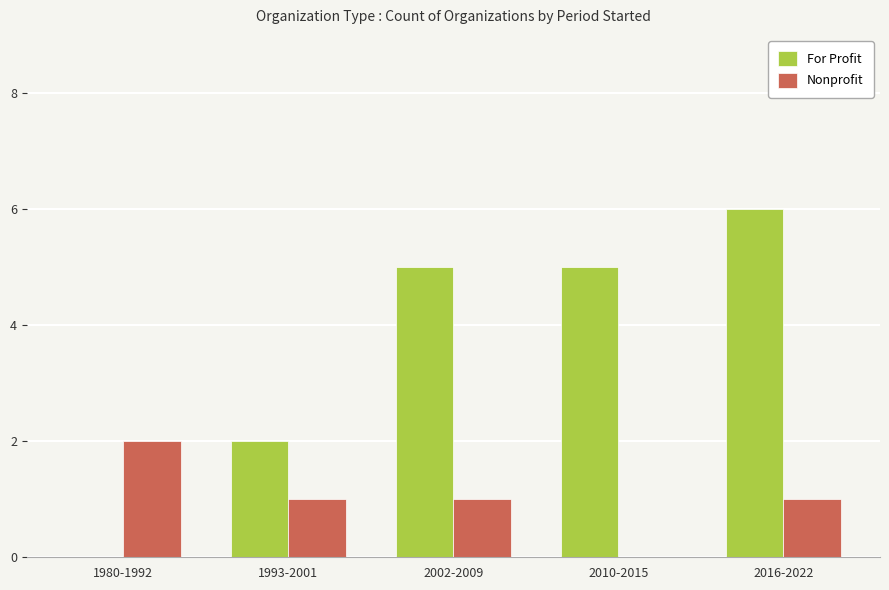

Reading right to left, extract all data points from this chart.

For Profit: 2016-2022=6	2010-2015=5	2002-2009=5	1993-2001=2	1980-1992=0
Nonprofit: 2016-2022=1	2010-2015=0	2002-2009=1	1993-2001=1	1980-1992=2